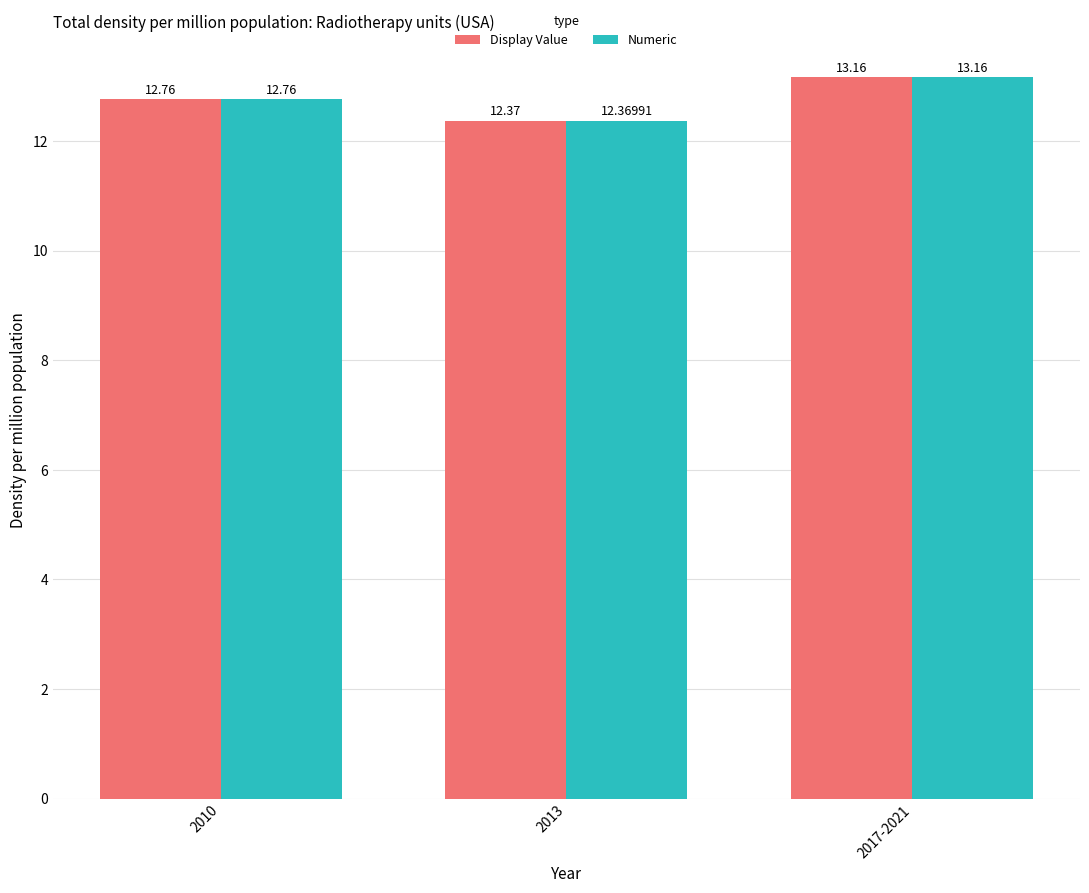

What is the difference between the second highest and minimum values in the Numeric series?

0.4